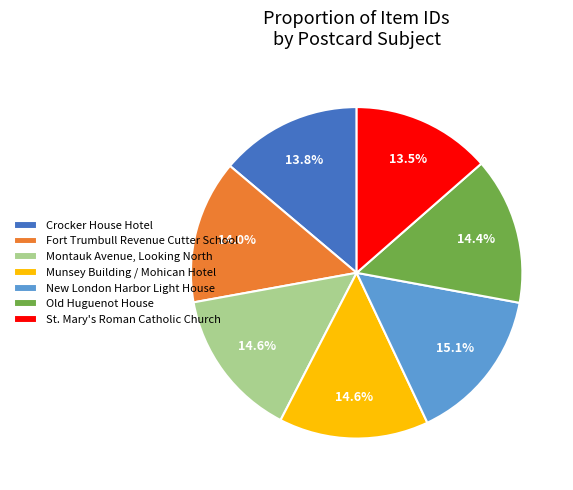

What is the ratio of the value at Montauk Avenue, Looking North to the value at St. Mary's Roman Catholic Church?

1.1